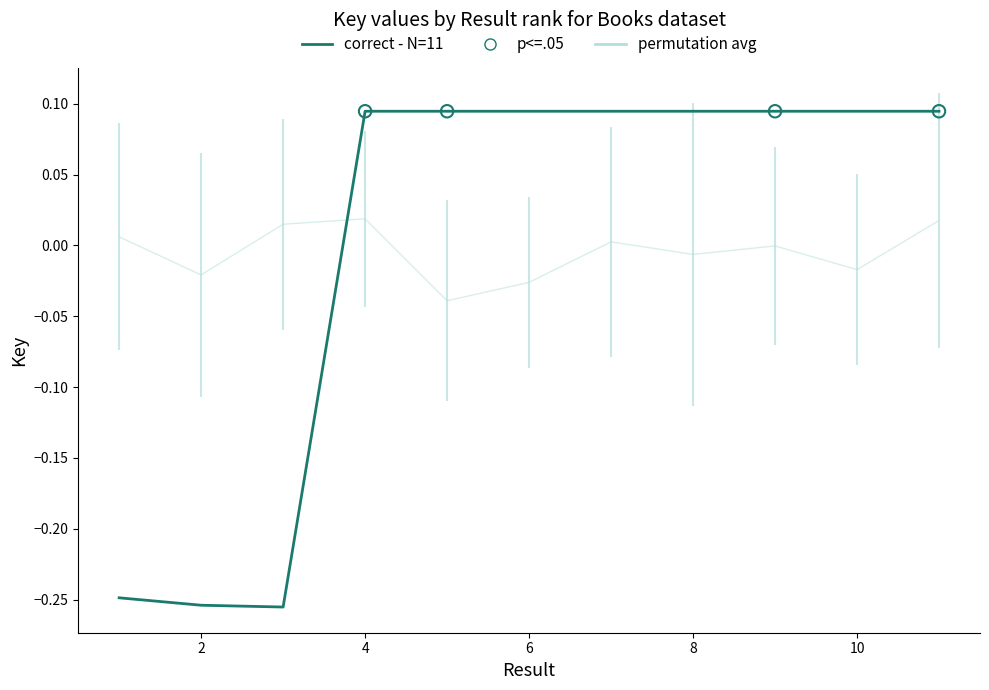

Which series has the largest range (max minus min)?

correct - N=11